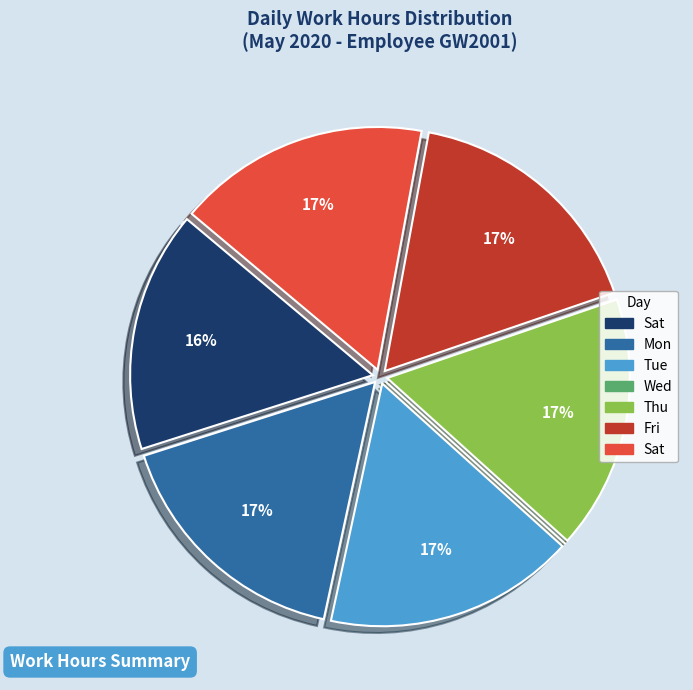

Does any single category account for the majority?

No